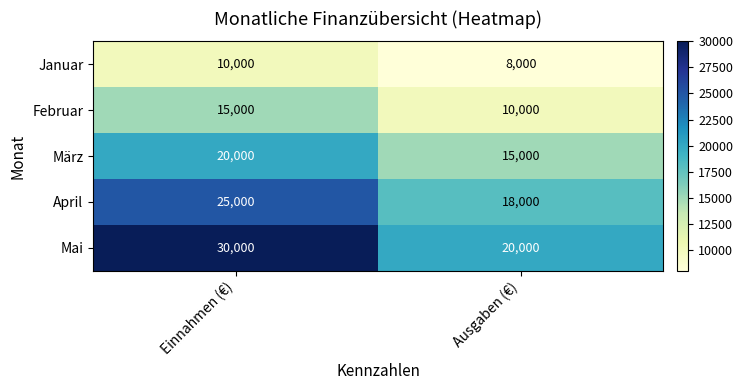

At which label does April reach its minimum?

Ausgaben (€)